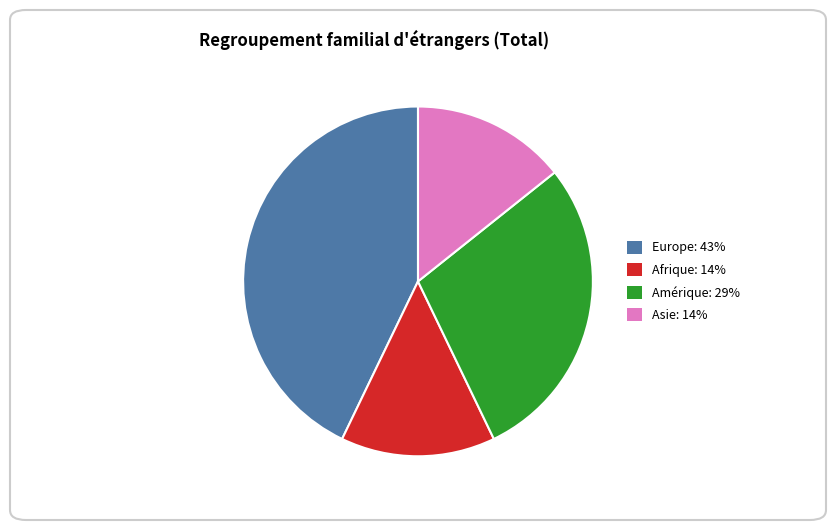

Is it true that Asie: 14% is 1% of the pie?

False